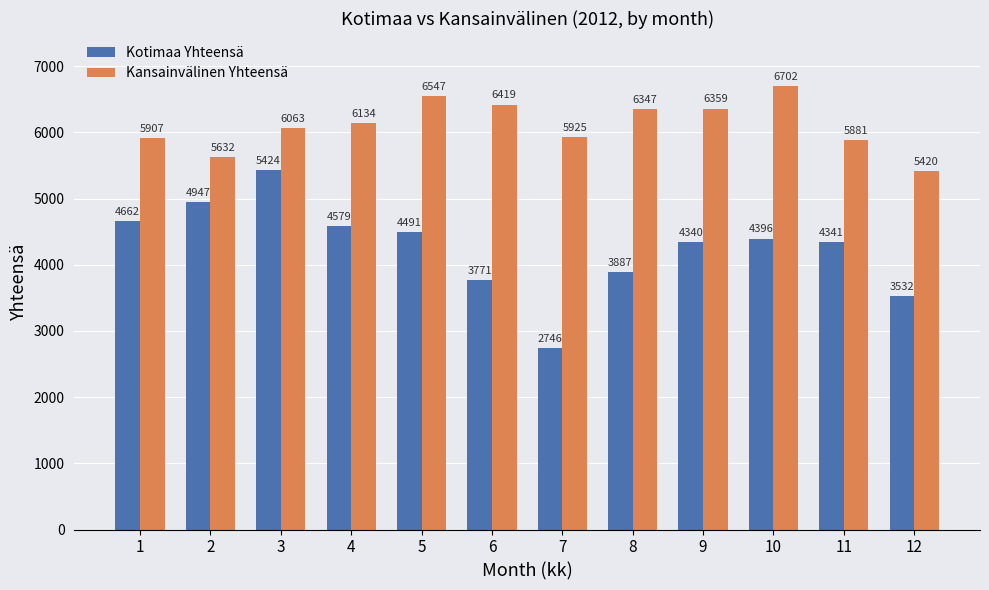

What are all the series names shown in the legend?

Kotimaa Yhteensä, Kansainvälinen Yhteensä